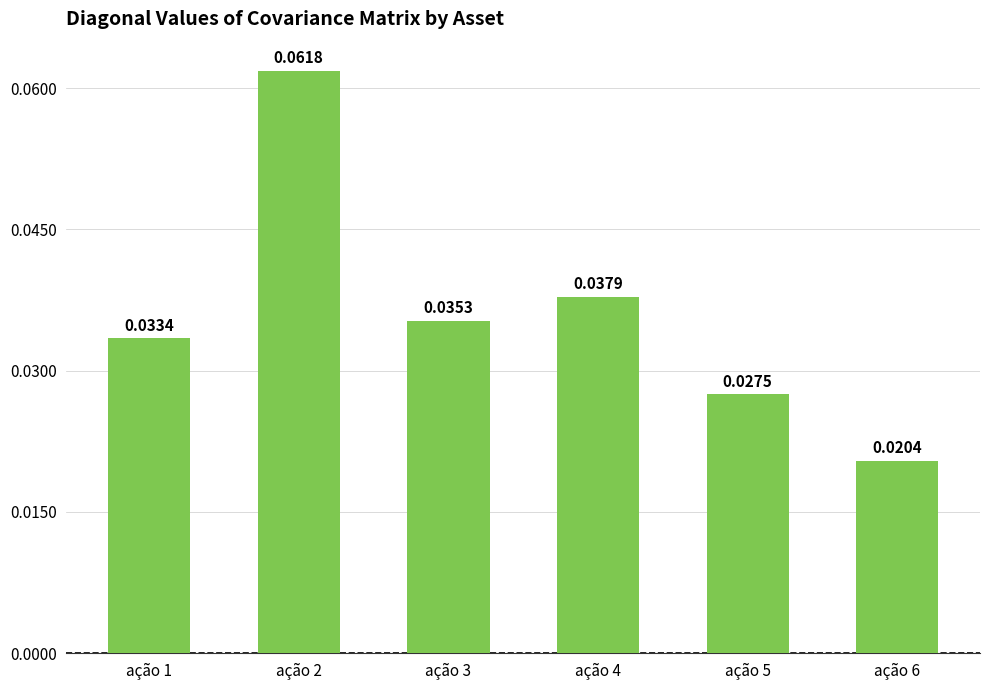

At which label is the value closest to 0?

ação 6